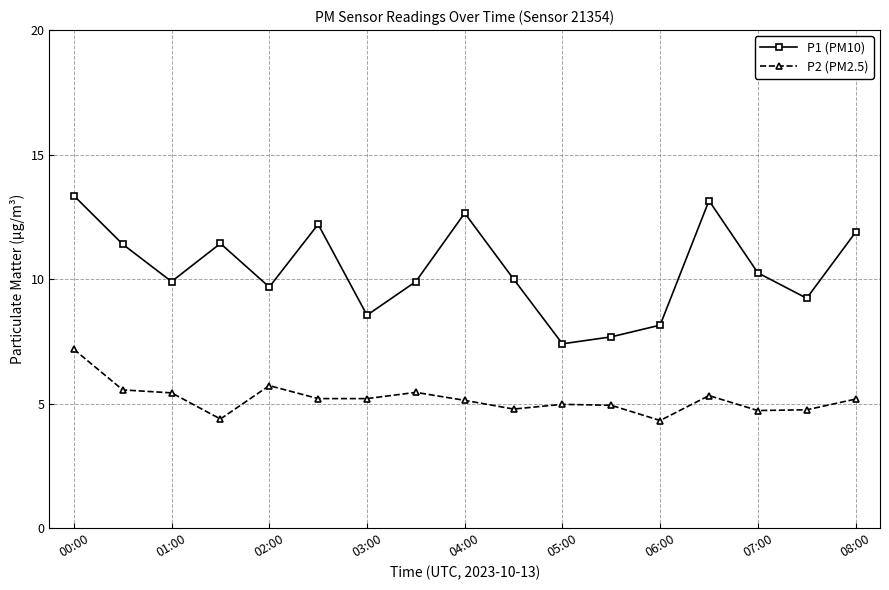

True or false: P2 (PM2.5) and P1 (PM10) intersect in this chart.

False